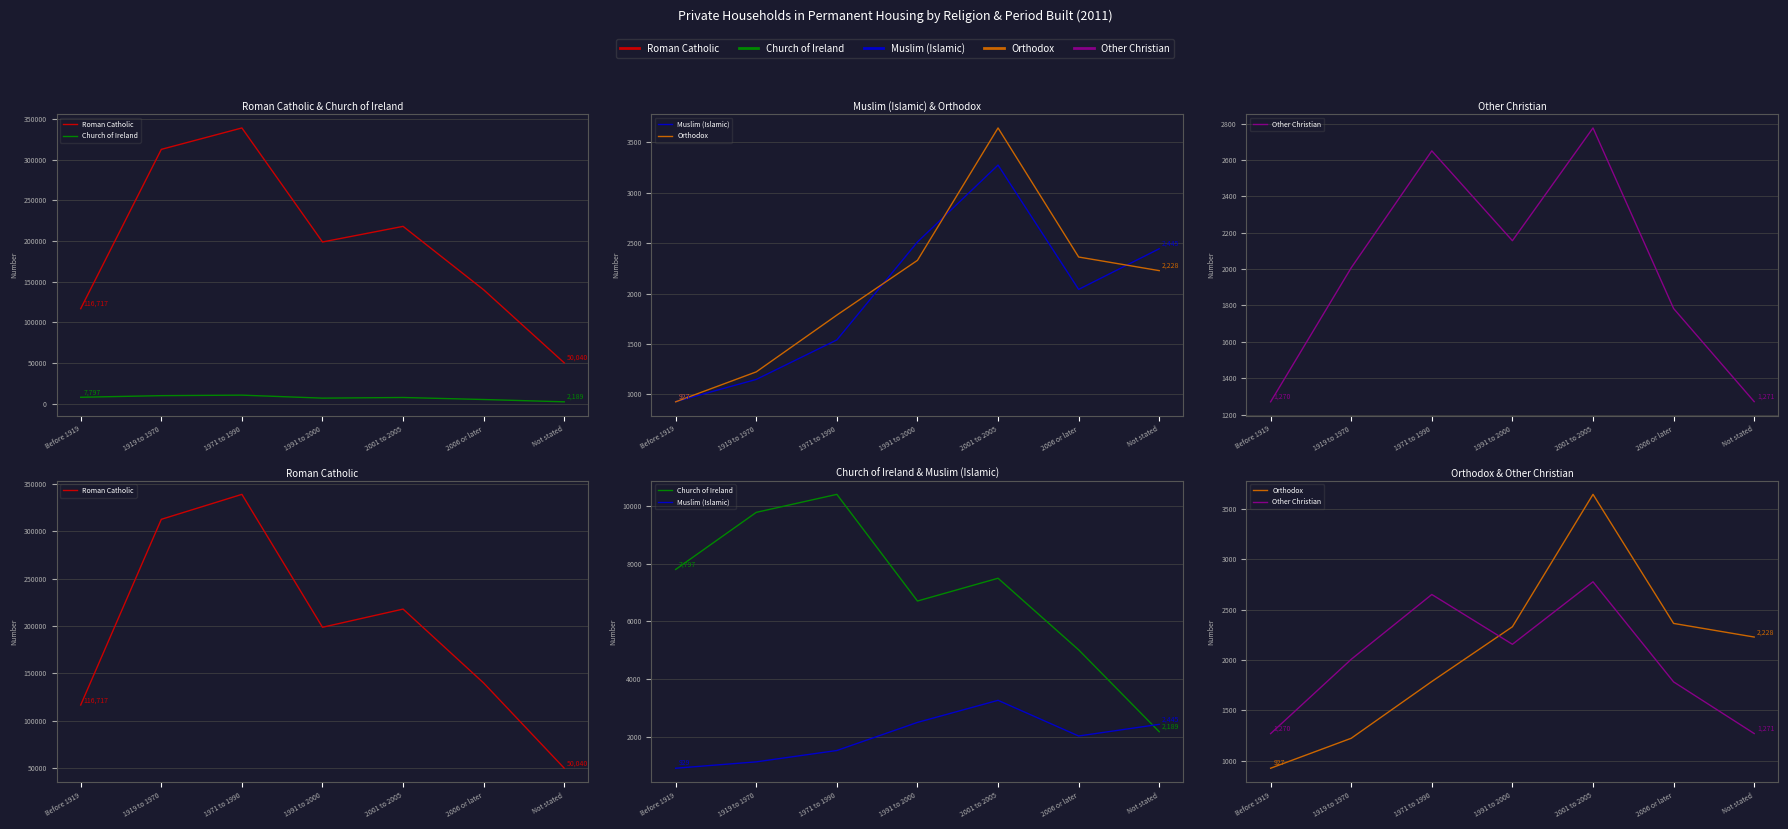

What is the label of the 4th point from the left?

1991 to 2000